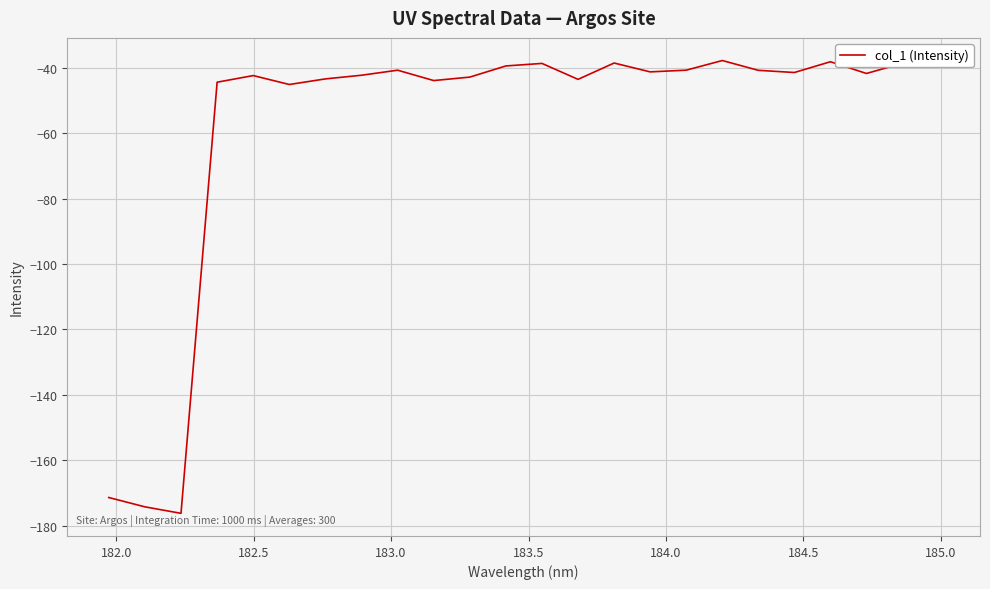

What is the minimum value shown in the chart?

-176.2